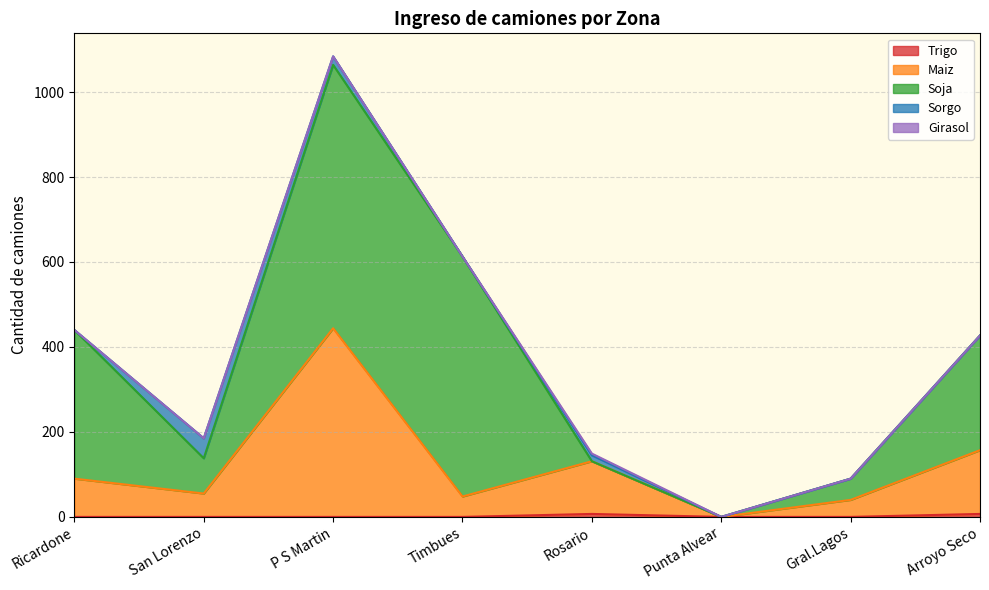

Between Timbues and Rosario, which series saw the biggest shift?

Soja